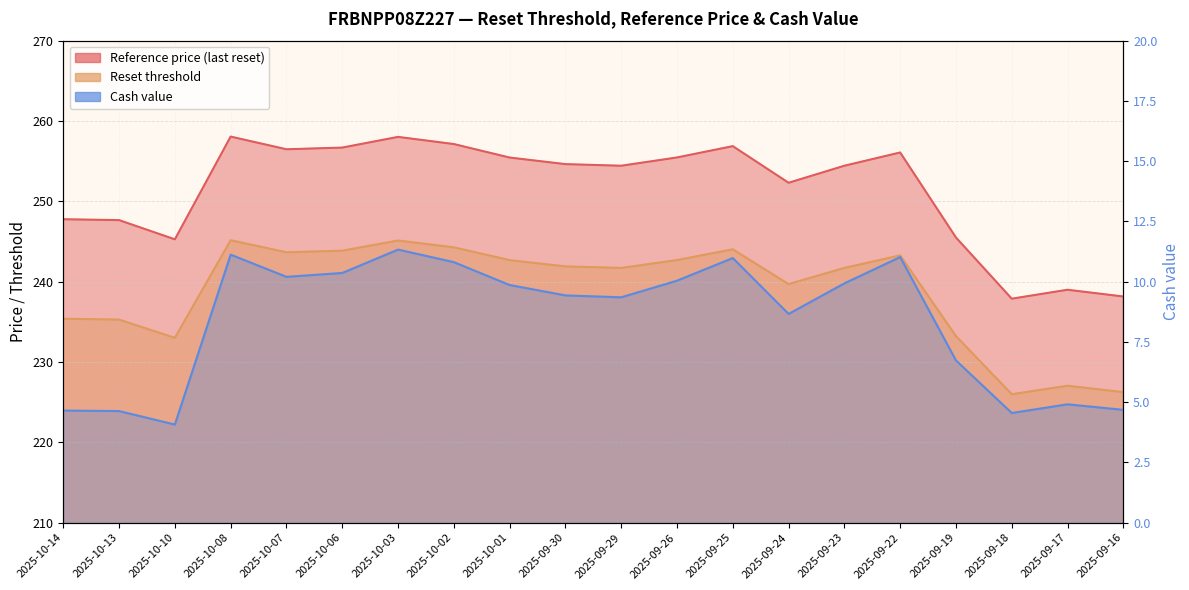

At how many categories does at least one series exceed 163?

20